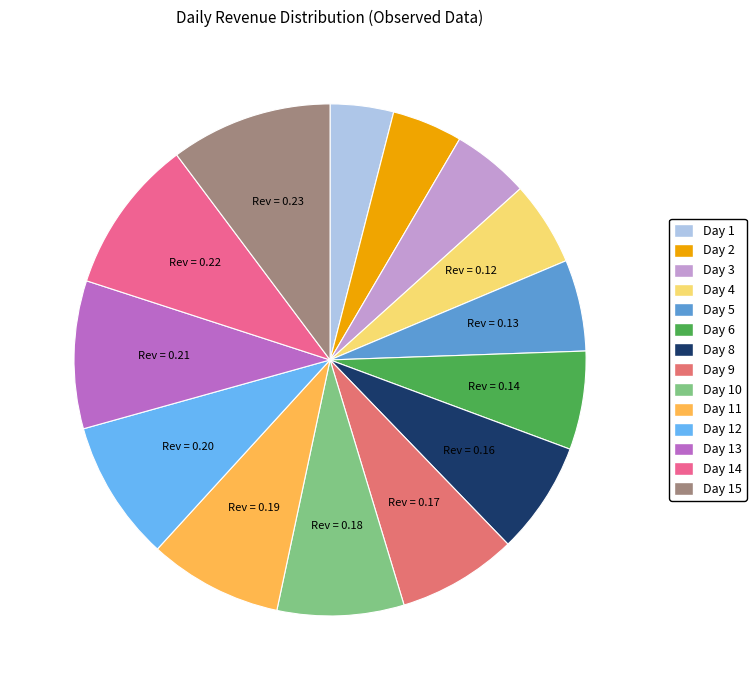

How many slices are in this pie chart?

14